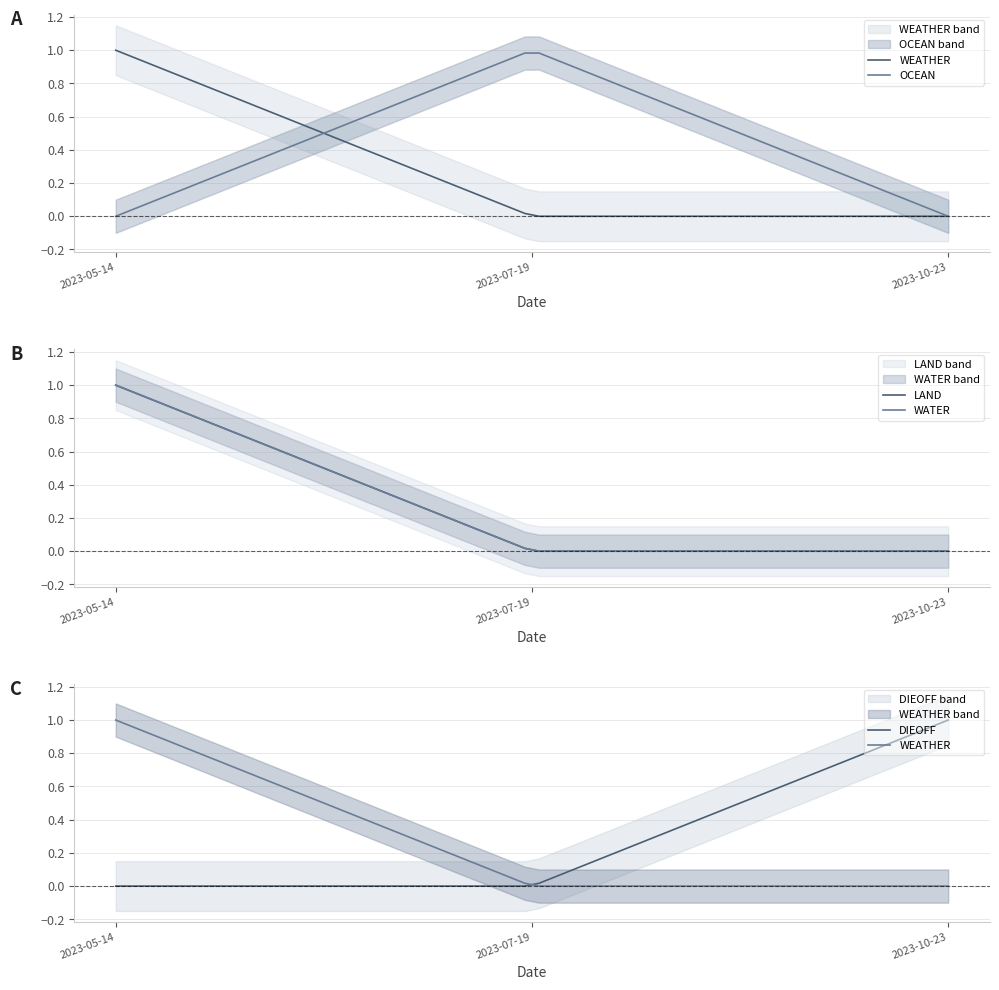

What is the difference between the maximum and minimum values in the WATER series?

1